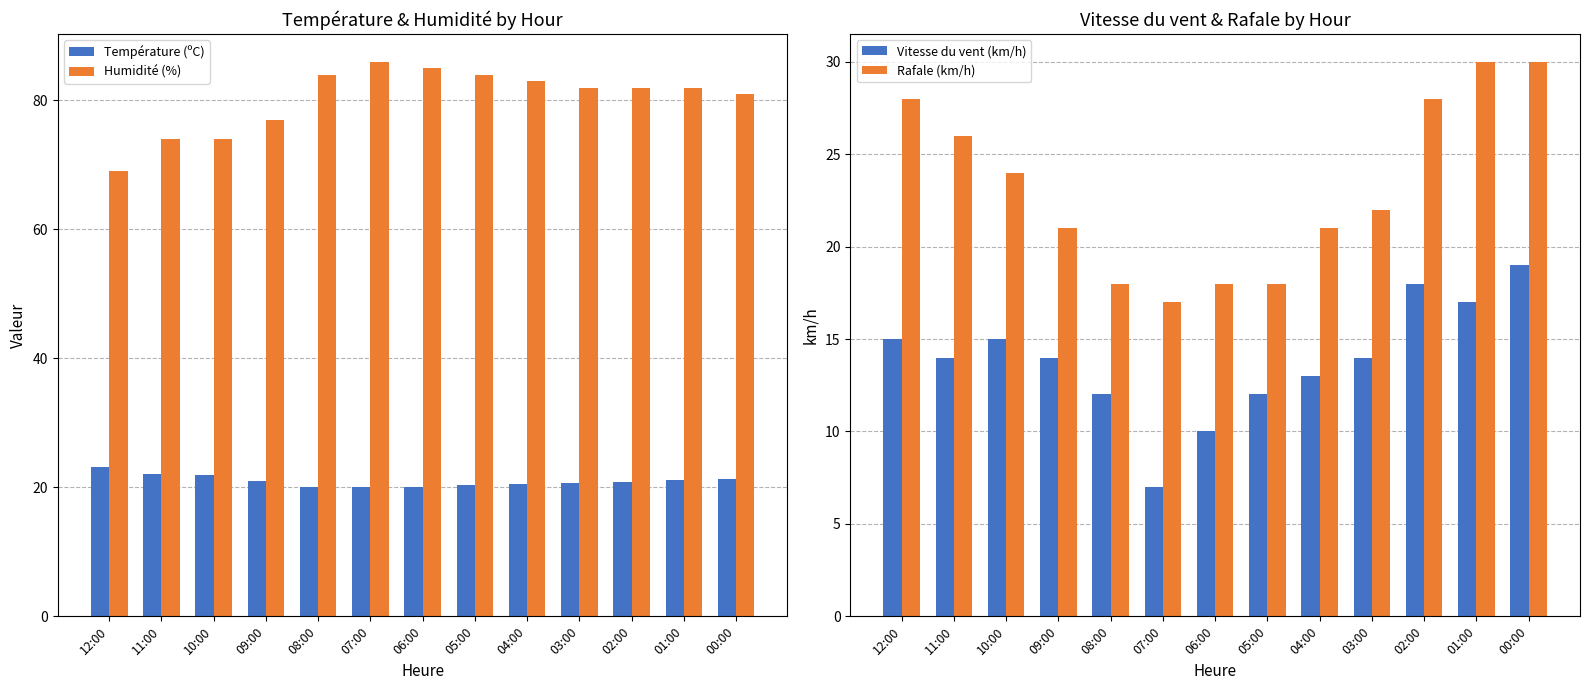

Read the Vitesse du vent (km/h) value at 07:00.

7